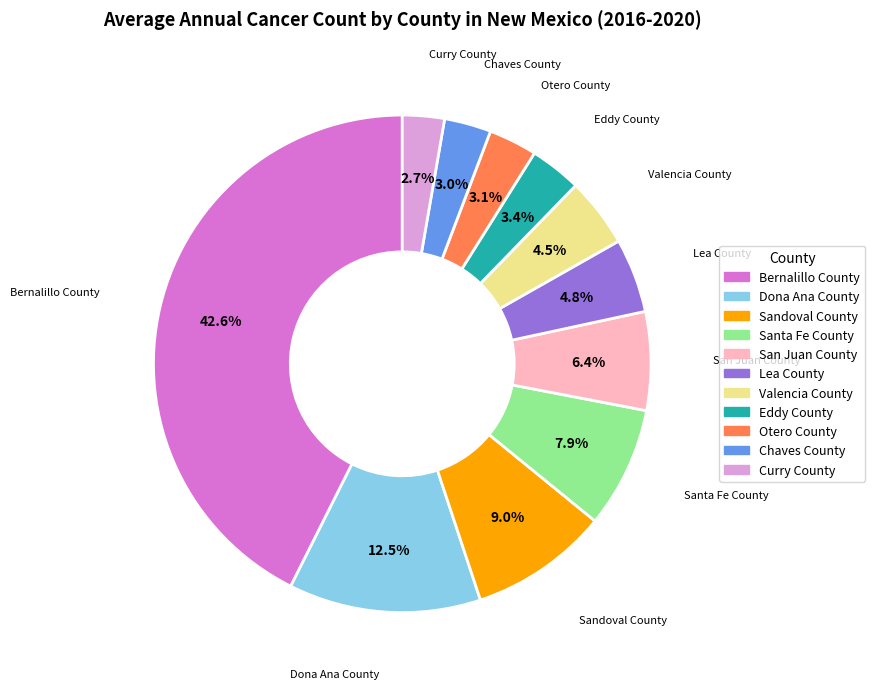

Is there a majority slice in this chart?

No